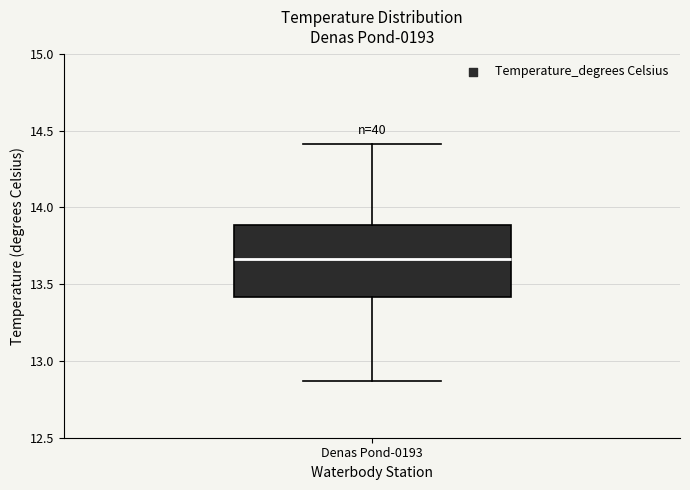

Read this box plot against the y-axis: the position of the median line, the range covered by the box, and the ends of both whiskers. The values are not printed on the chart, so give them approximately, as read against the axis.

median 13.65, box 13.40 to 13.90, whiskers 12.85 to 14.40